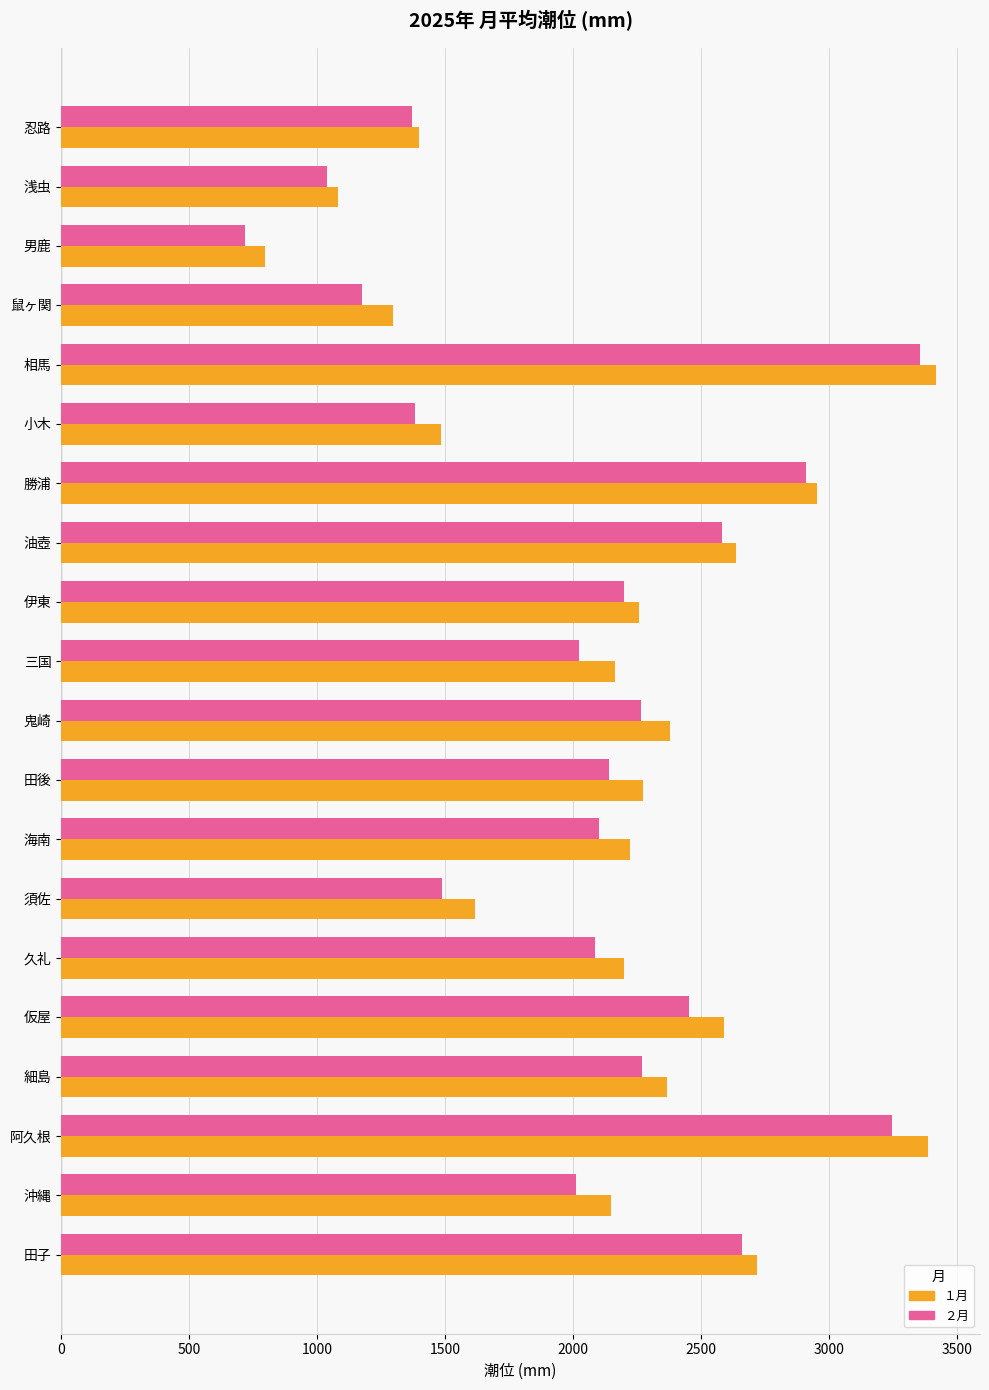

Which category has the highest value in the ２月 series?

相馬